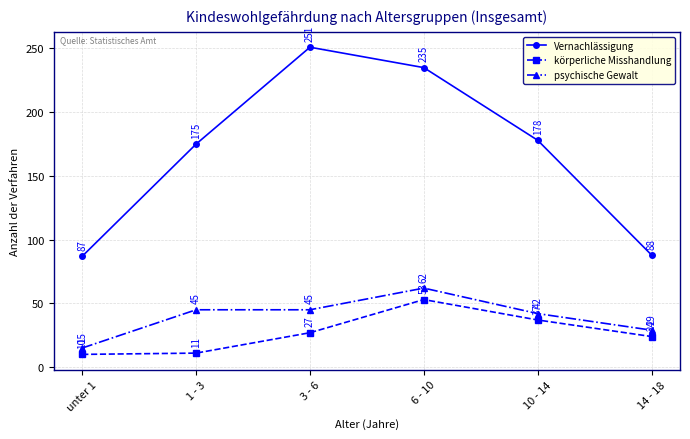

How many lines are shown in the chart?

3